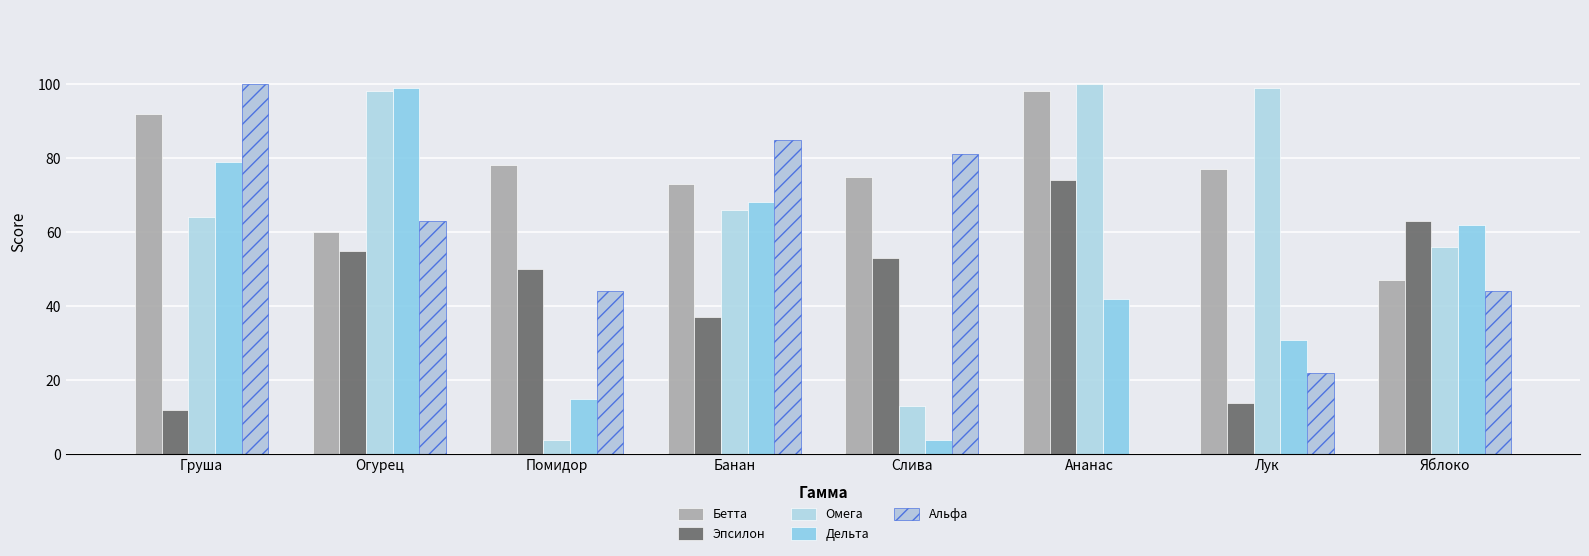

How many Эпсилон values are between 37 and 63?

5